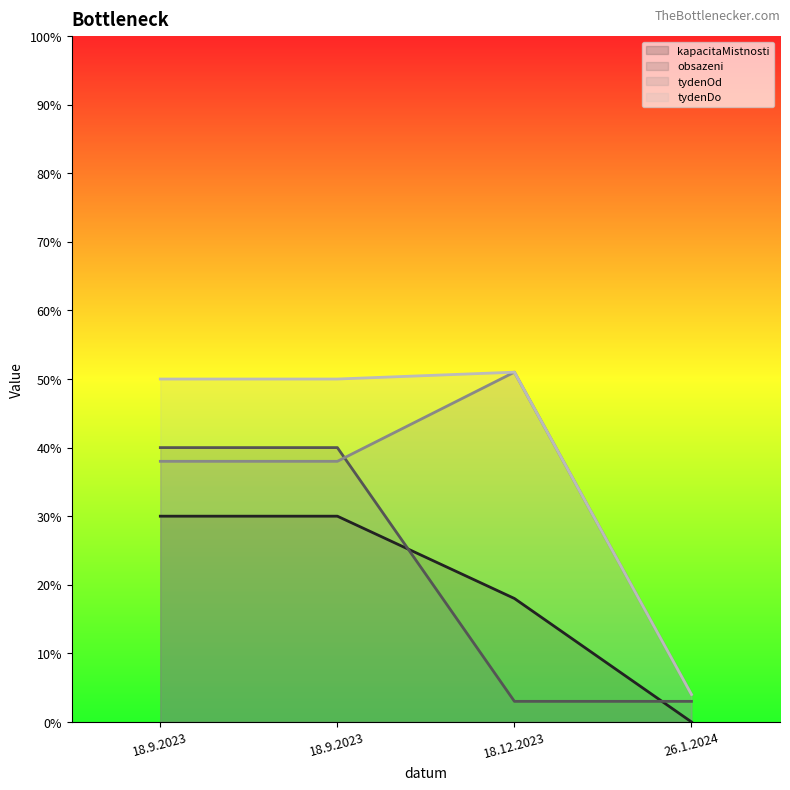

True or false: tydenOd and kapacitaMistnosti cross at least once.

False